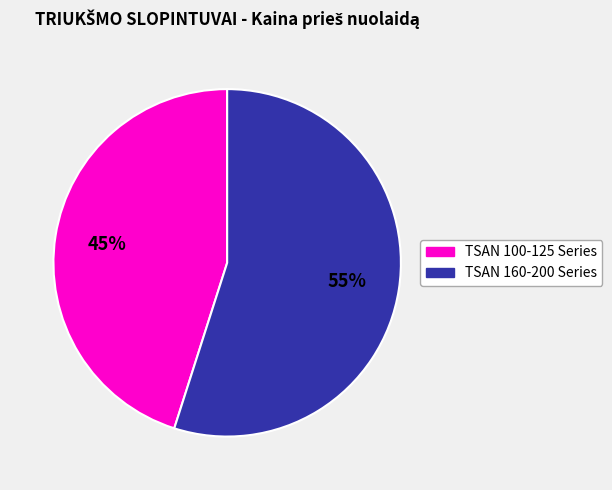

To the nearest percent, what is the difference between the largest and smallest slice percentages?

10%